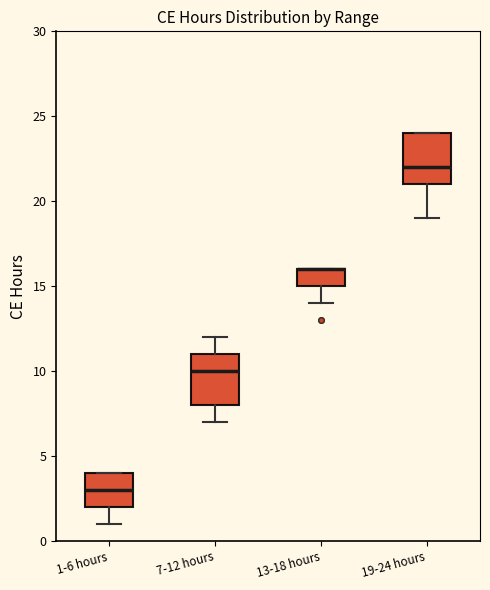

Where is the upper edge of the box for 7-12 hours on the y-axis? The values are not printed on the chart, so give them approximately, as read against the axis.

11